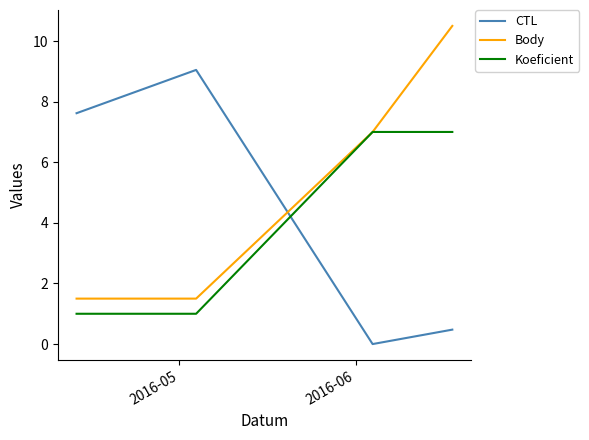

Reading left to right, what are all the values shown in this chart?

CTL: 7.6	8.1	8.6	9.0	0.0	0.5
Body: 1.5	1.5	1.5	1.5	7.0	10.5
Koeficient: 1.0	1.0	1.0	1.0	7.0	7.0